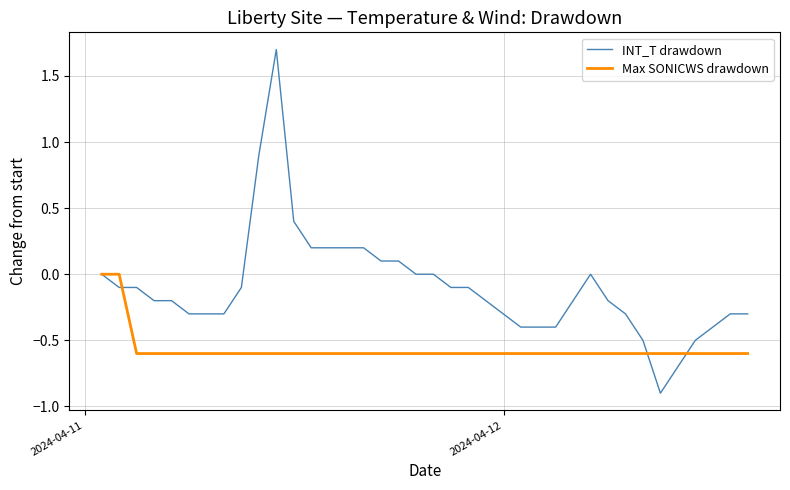

What are all the series names shown in the legend?

INT_T drawdown, Max SONICWS drawdown